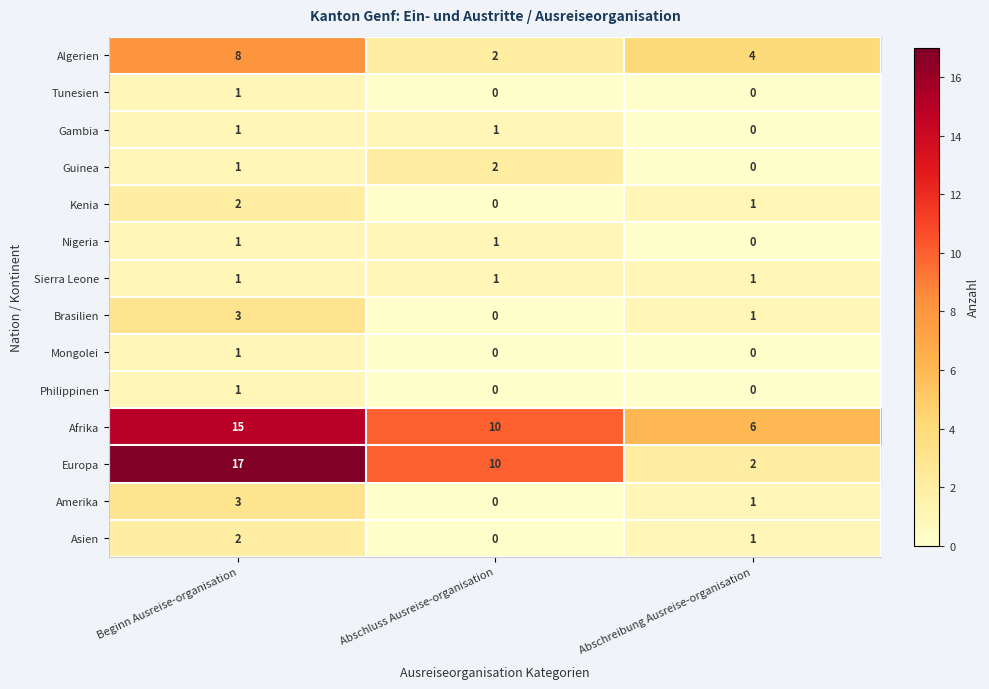

What is the difference between the Europa values at Beginn Ausreise-organisation and Abschluss Ausreise-organisation?

7